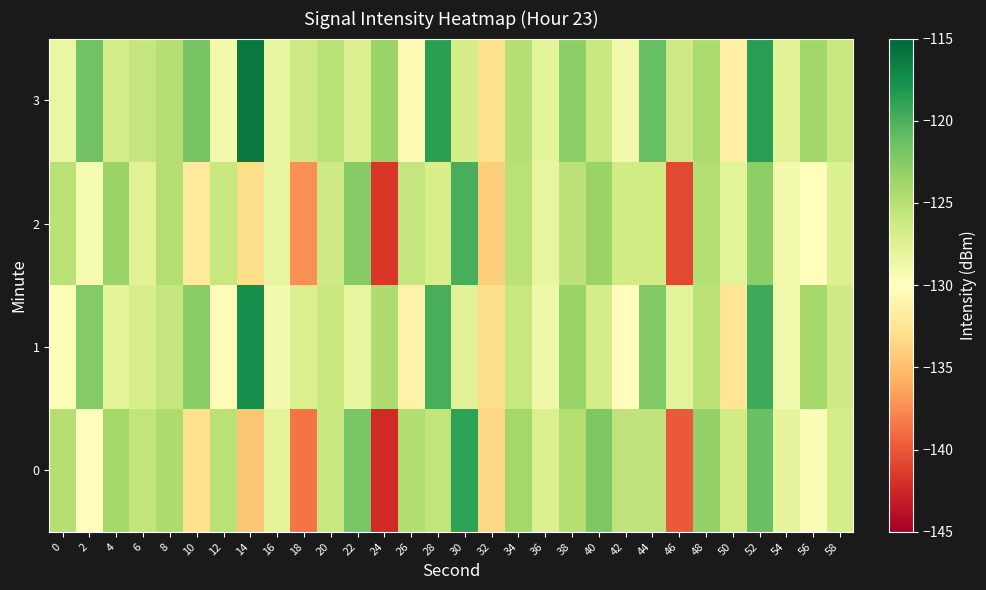

Reading left to right, extract all data points from this chart.

0: 0=-124.9	2=-130.2	4=-124.0	6=-125.6	8=-124.6	10=-132.9	12=-125.1	14=-134.5	16=-128.0	18=-138.6	20=-126.0	22=-121.9	24=-142.3	26=-124.6	28=-125.6	30=-118.8	32=-133.5	34=-124.0	36=-127.4	38=-124.9	40=-122.2	42=-125.4	44=-125.5	46=-139.9	48=-123.1	50=-126.5	52=-121.3	54=-128.0	56=-129.6	58=-126.8
1: 0=-129.8	2=-122.5	4=-127.9	6=-126.8	8=-125.9	10=-122.8	12=-130.5	14=-117.5	16=-129.1	18=-127.1	20=-126.1	22=-128.2	24=-124.6	26=-131.2	28=-119.9	30=-127.7	32=-133.1	34=-126.0	36=-128.8	38=-123.5	40=-126.8	42=-130.1	44=-122.3	46=-127.9	48=-125.2	50=-132.5	52=-119.6	54=-128.9	56=-124.1	58=-126.5
2: 0=-125.1	2=-129.2	4=-123.5	6=-127.6	8=-124.8	10=-131.9	12=-126.0	14=-133.1	16=-128.2	18=-137.3	20=-126.5	22=-122.6	24=-141.7	26=-125.8	28=-126.9	30=-119.9	32=-134.0	34=-125.1	36=-128.2	38=-125.3	40=-123.5	42=-126.6	44=-126.6	46=-140.7	48=-124.8	50=-127.8	52=-122.9	54=-129.0	56=-130.1	58=-127.2
3: 0=-128.5	2=-121.6	4=-126.7	6=-125.8	8=-124.9	10=-121.9	12=-129.0	14=-116.1	16=-128.2	18=-126.3	20=-125.2	22=-127.3	24=-123.5	26=-130.6	28=-118.7	30=-126.8	32=-132.9	34=-124.9	36=-127.9	38=-122.9	40=-125.9	42=-129.0	44=-121.2	46=-126.3	48=-124.4	50=-131.5	52=-118.6	54=-127.7	56=-123.8	58=-125.9